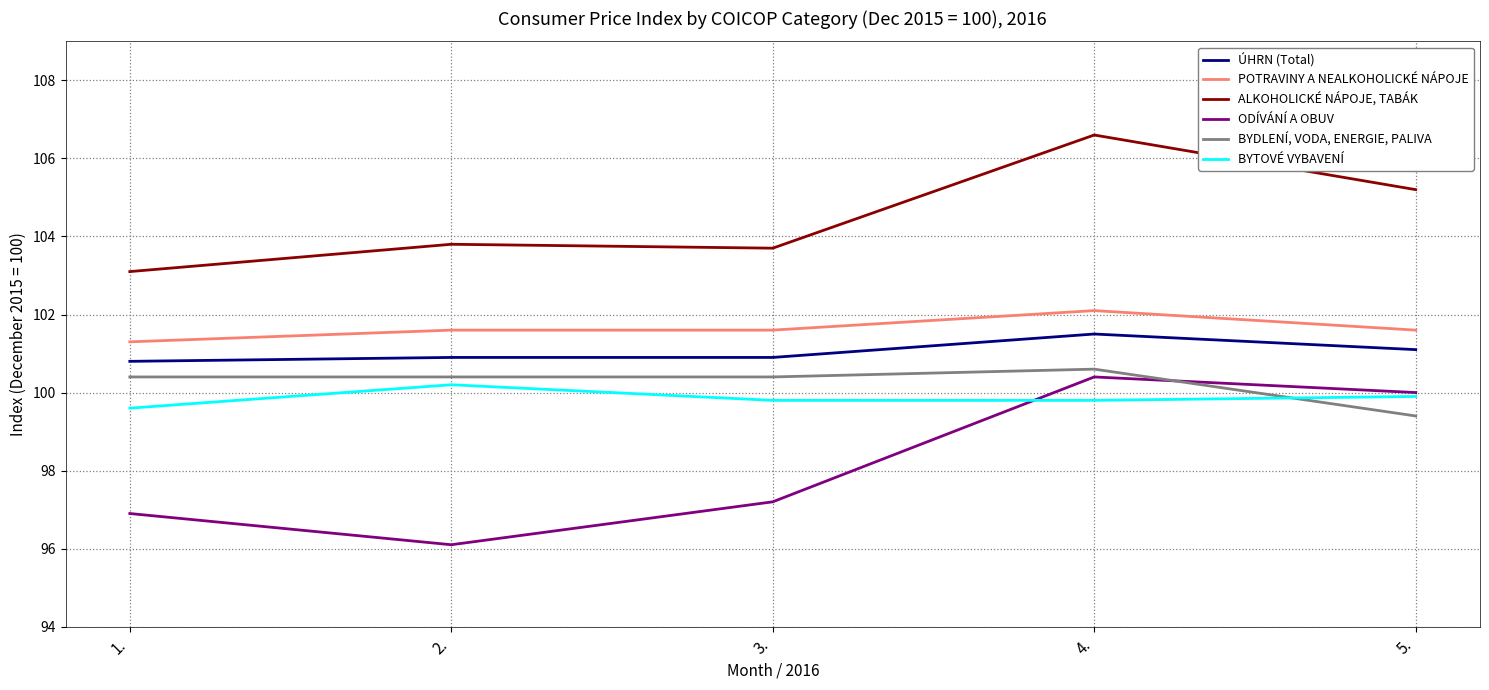

Reading left to right, list all the values displayed in this chart.

ÚHRN (Total): 1.=100.8	2.=100.9	3.=100.9	4.=101.5	5.=101.1
POTRAVINY A NEALKOHOLICKÉ NÁPOJE: 1.=101.3	2.=101.6	3.=101.6	4.=102.1	5.=101.6
ALKOHOLICKÉ NÁPOJE, TABÁK: 1.=103.1	2.=103.8	3.=103.7	4.=106.6	5.=105.2
ODÍVÁNÍ A OBUV: 1.=96.9	2.=96.1	3.=97.2	4.=100.4	5.=100.0
BYDLENÍ, VODA, ENERGIE, PALIVA: 1.=100.4	2.=100.4	3.=100.4	4.=100.6	5.=99.4
BYTOVÉ VYBAVENÍ: 1.=99.6	2.=100.2	3.=99.8	4.=99.8	5.=99.9